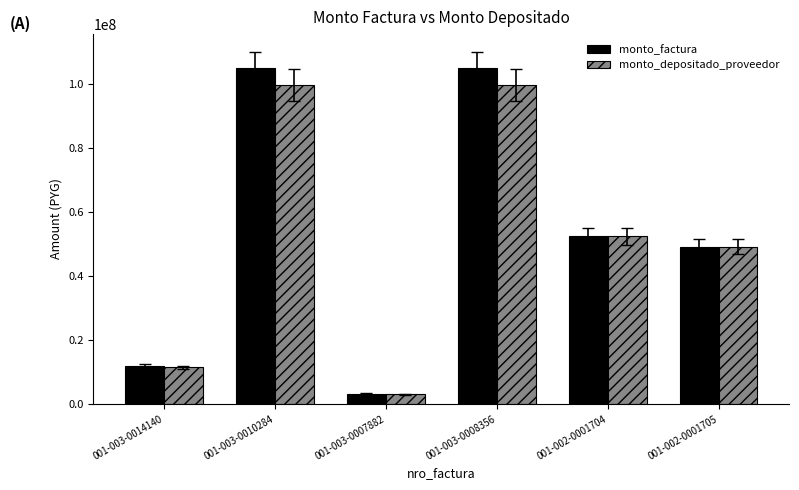

The value of monto_depositado_proveedor at 001-003-0008356 is 99853091. True or false?

True